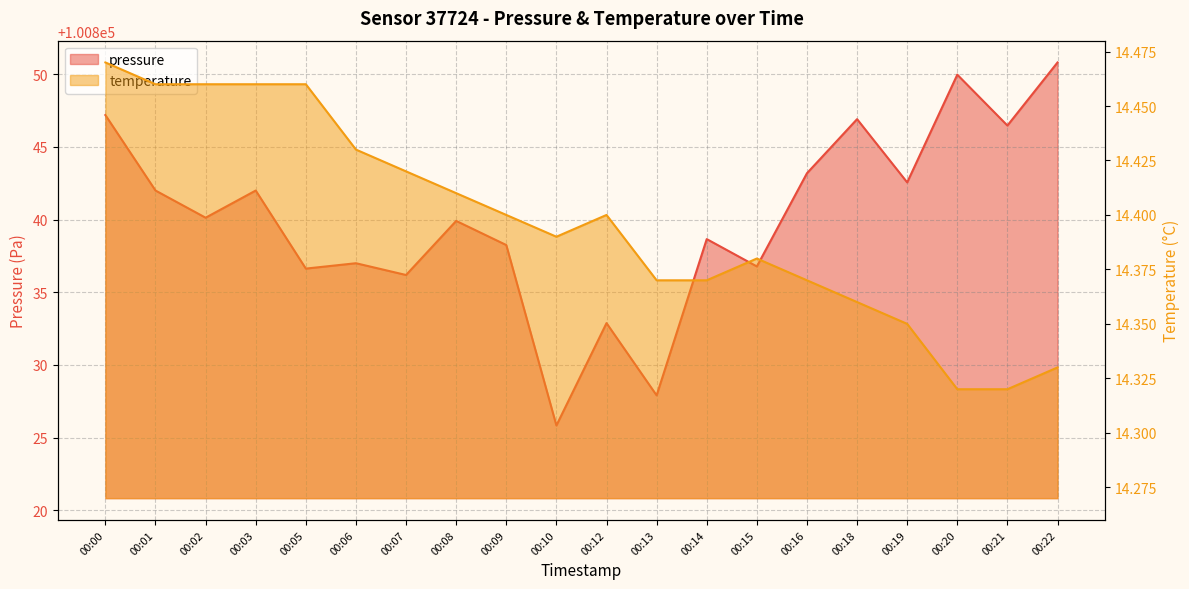

At which label does temperature reach its peak?

00:00